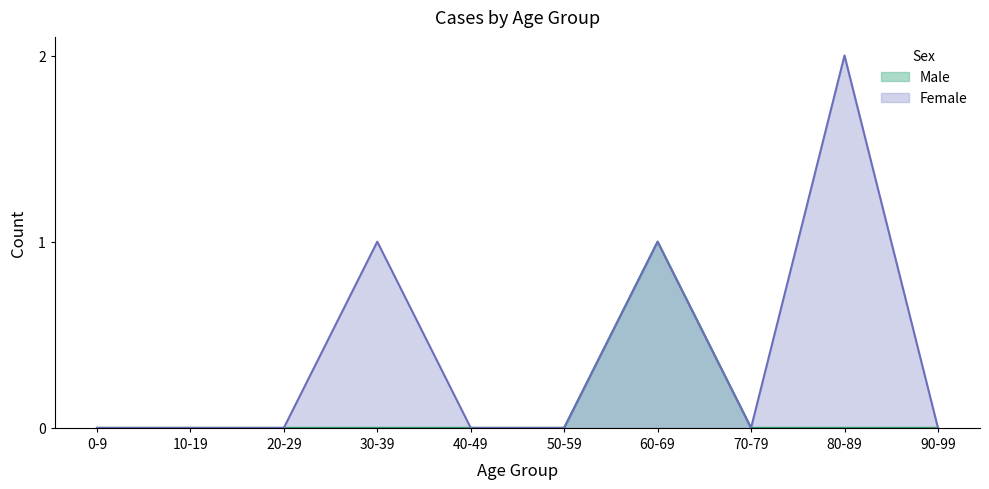

Where is Female nearest to the value 1?

30-39